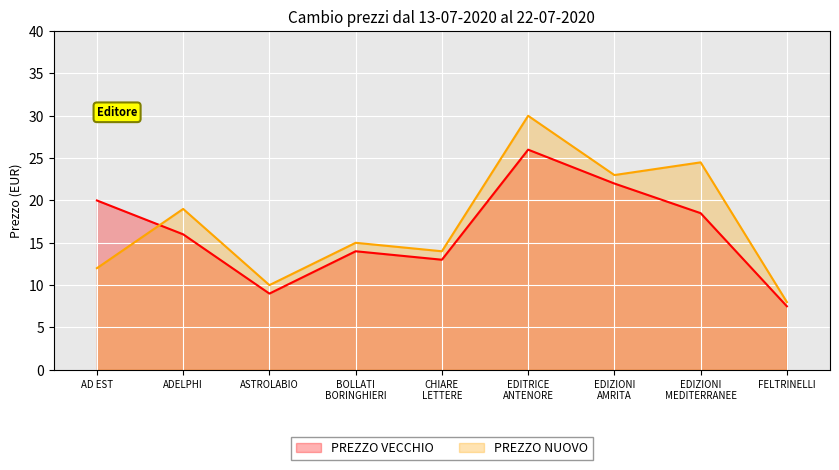

The value of PREZZO NUOVO at ASTROLABIO is 10.0. True or false?

True